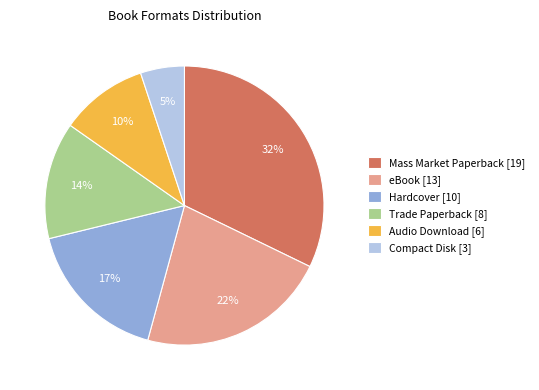

Count the number of slices in the pie.

6